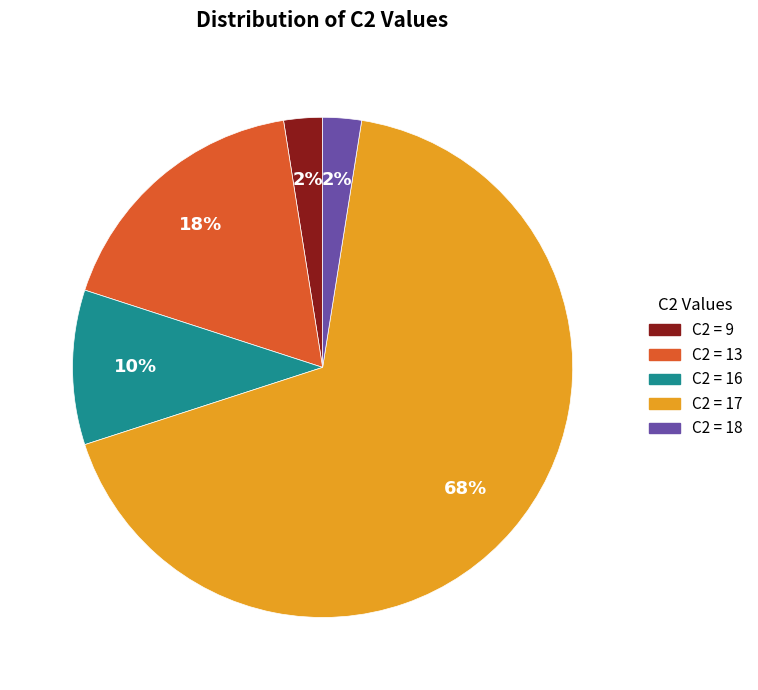

What is the largest slice in the pie chart?

17